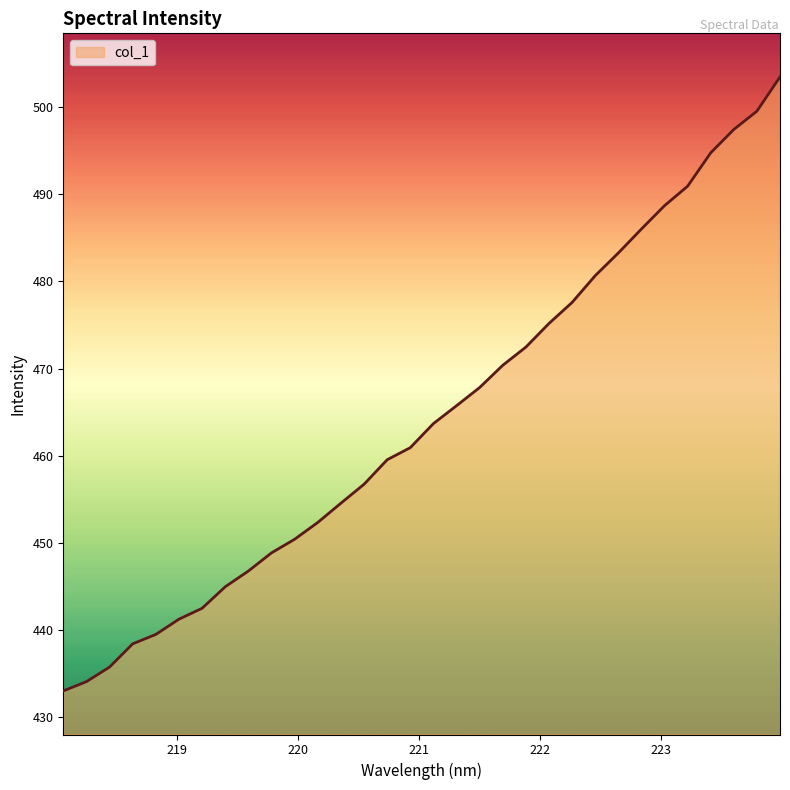

What is the difference between the maximum and minimum values?

70.4